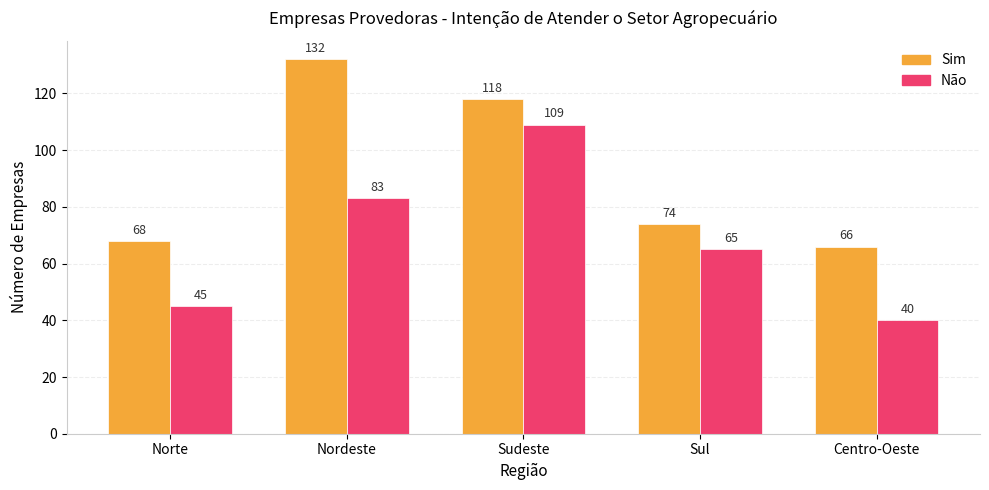

Read the Sim value at Nordeste.

132